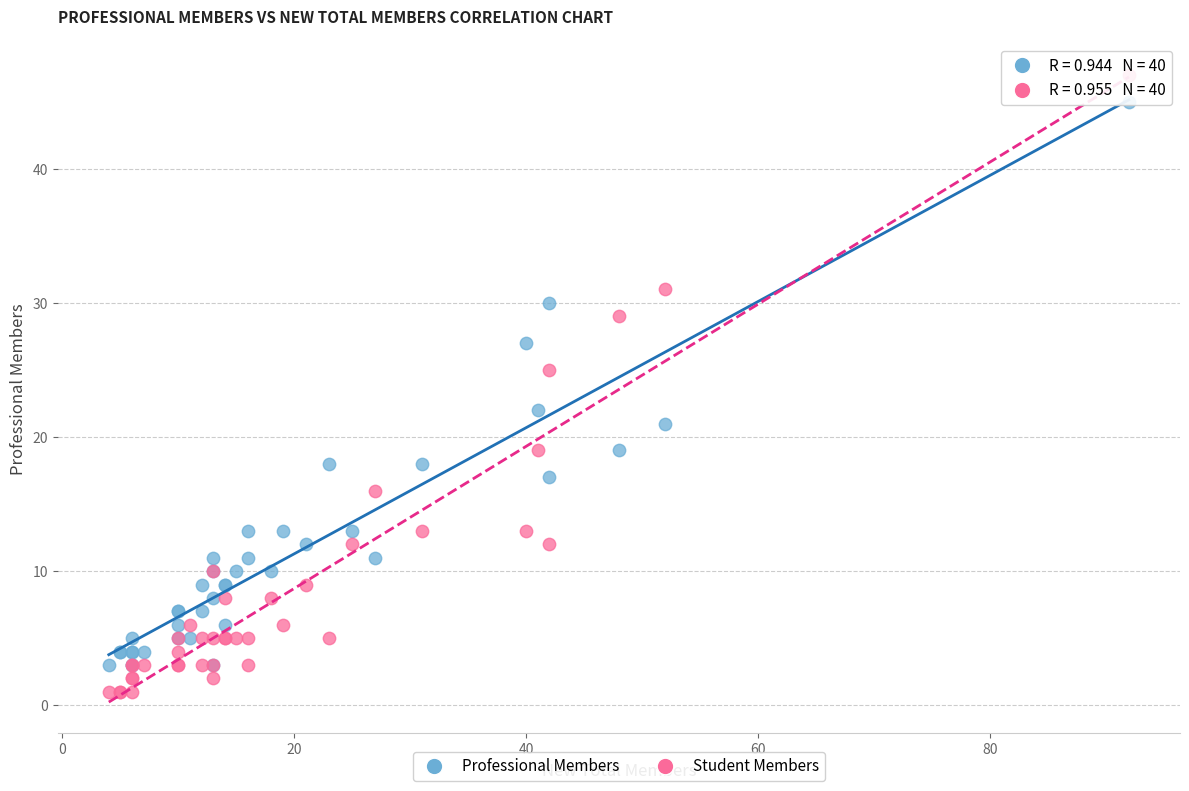

Which series has the widest spread of Y values?

Student Members